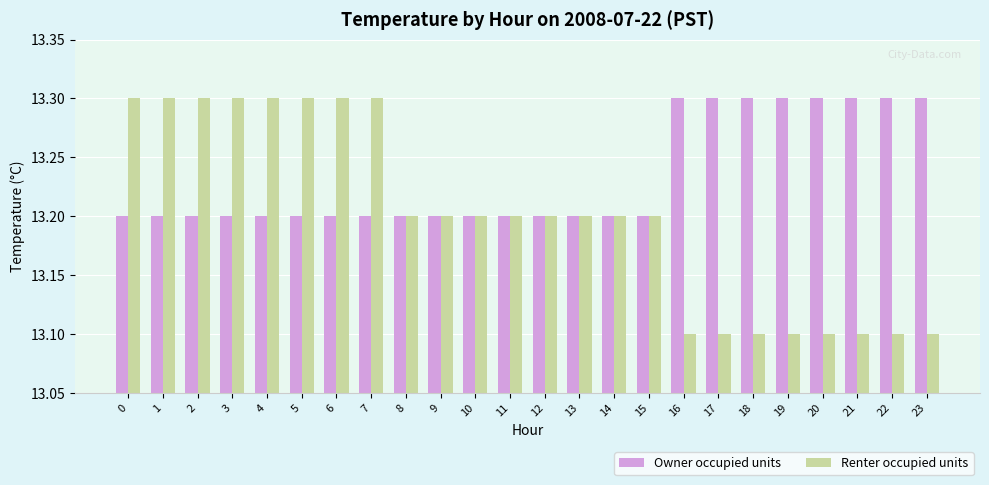

Does the chart contain any negative values?

No